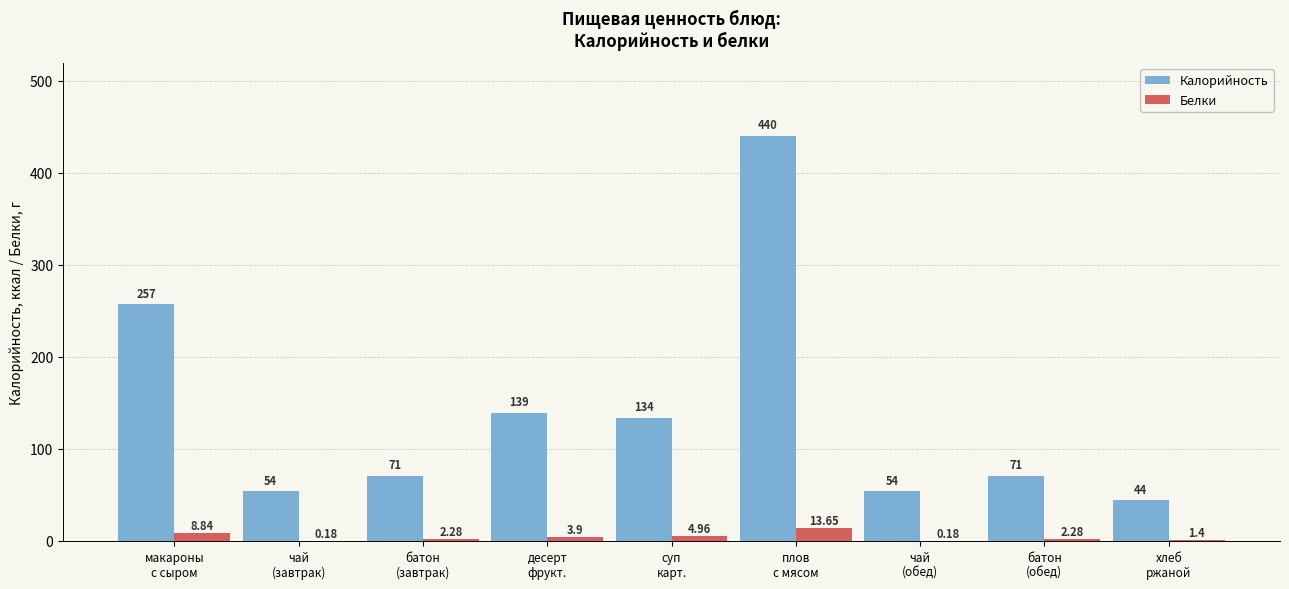

Which series has the largest total across all categories?

Калорийность